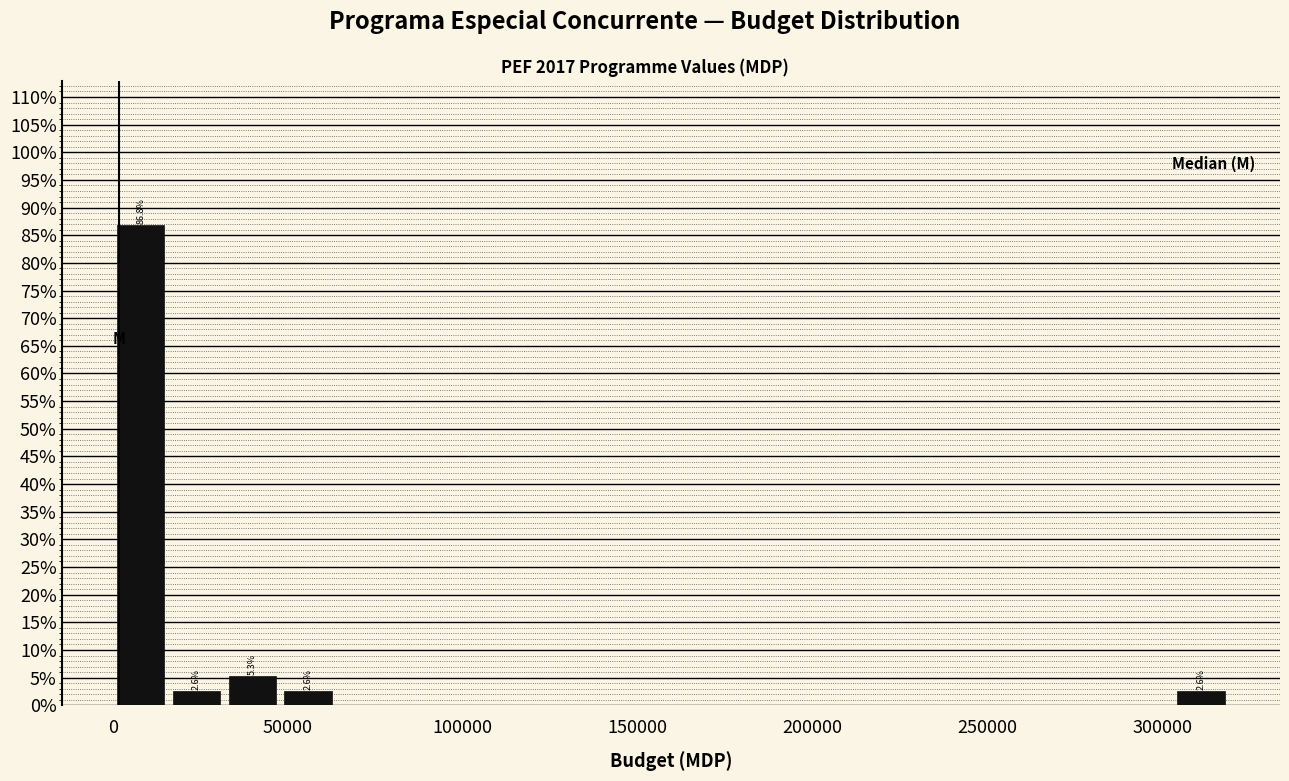

Around what value on the x-axis is the tallest bar? Give the approximate position of its centre, as read against the axis.

10000